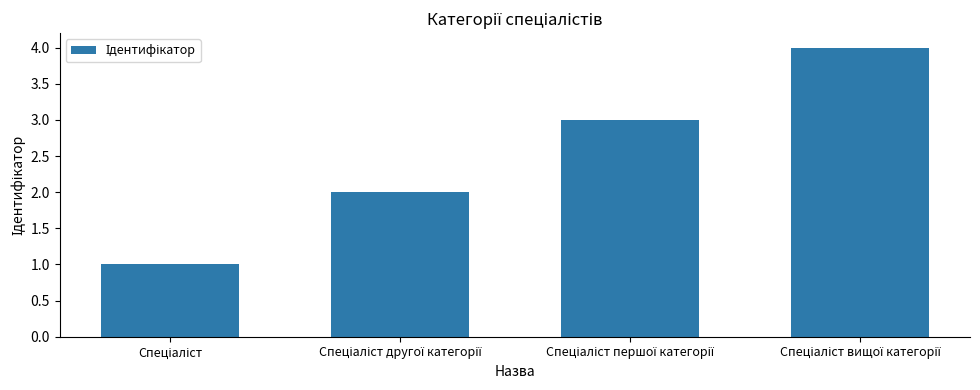

What is the sum of all values?

10